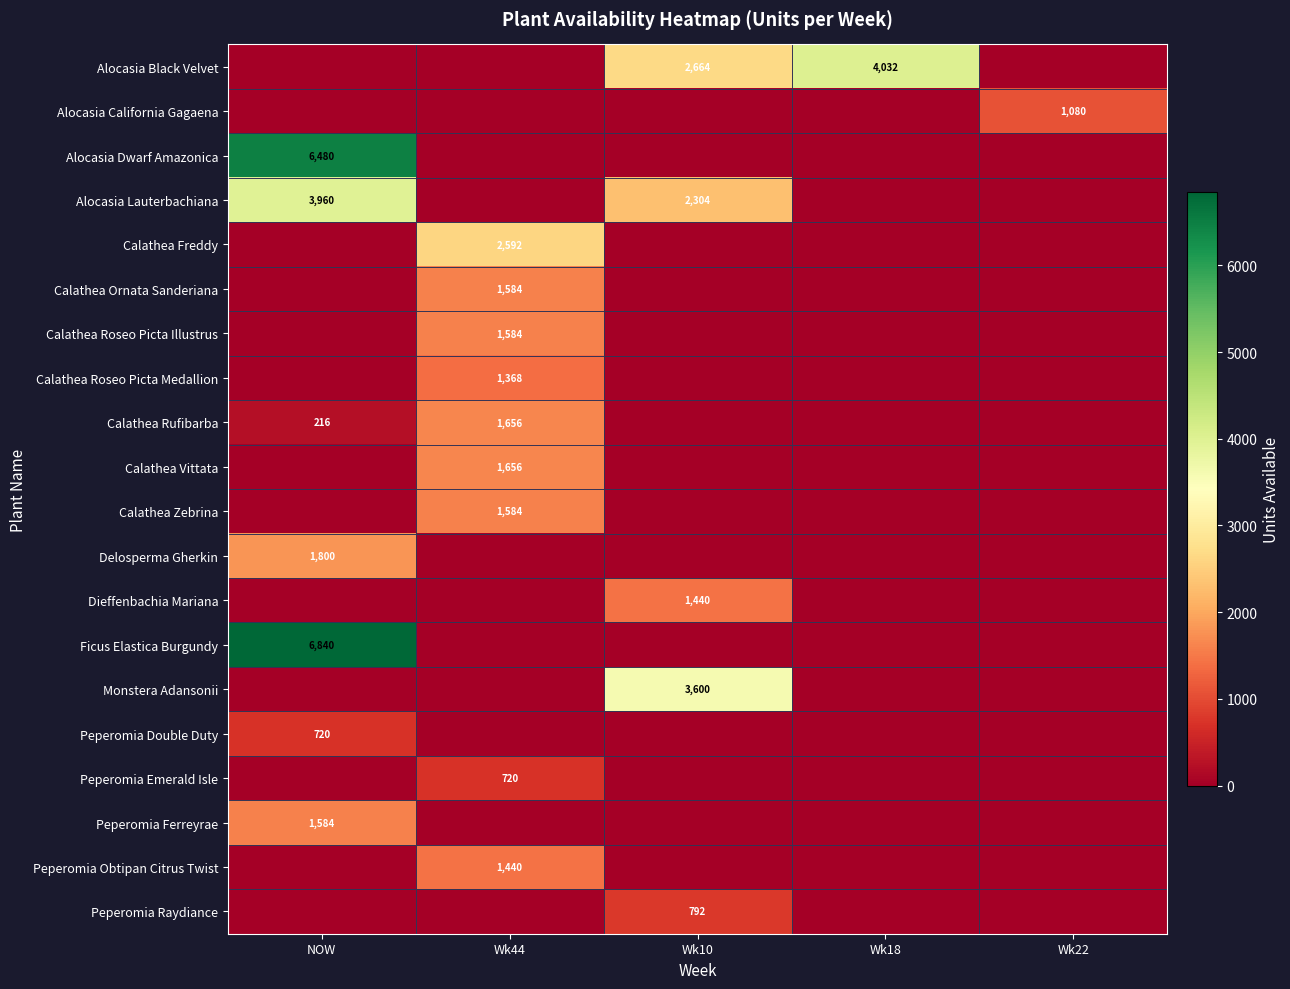

At how many categories does at least one series exceed 2885?

3